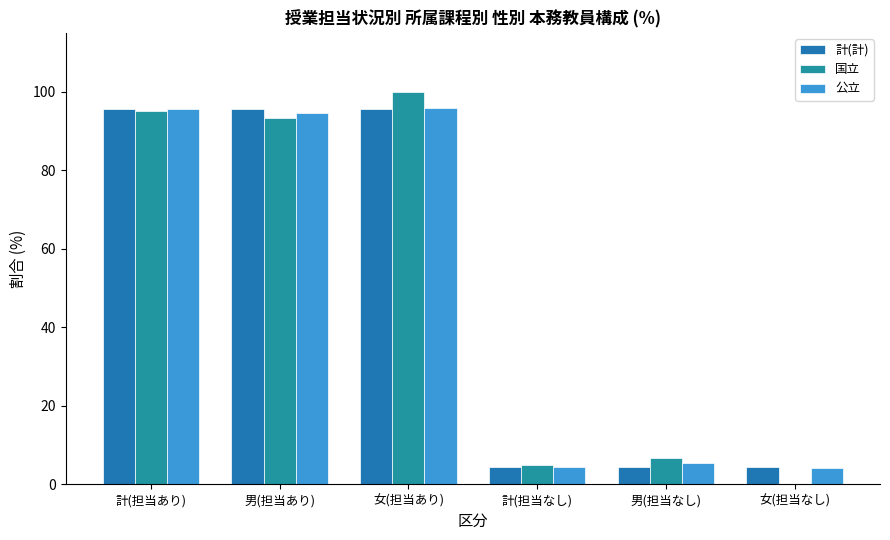

How many data points in 計(計) are above 95?

3